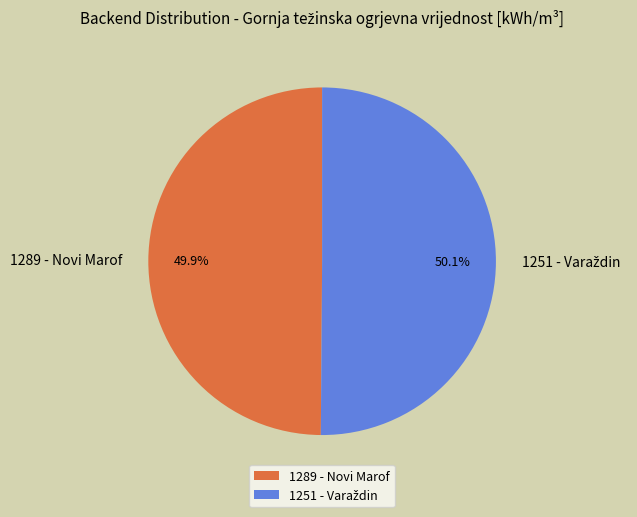

Is there any slice that represents more than half of the pie?

Yes